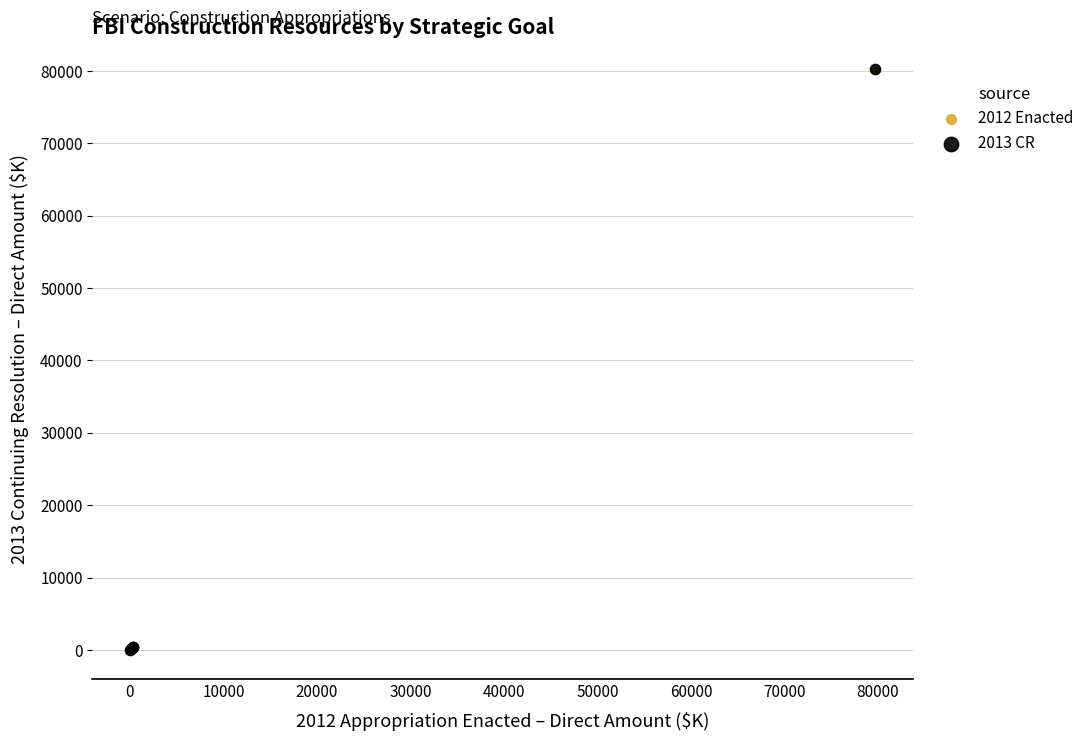

Which series has the widest spread of Y values?

2012 Enacted